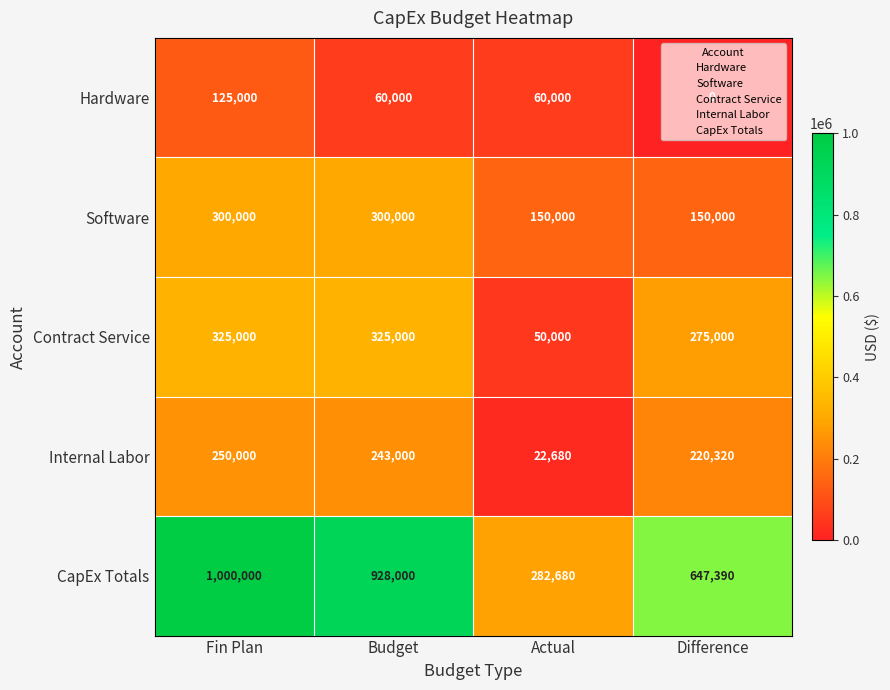

What is the greatest value displayed?

1000000